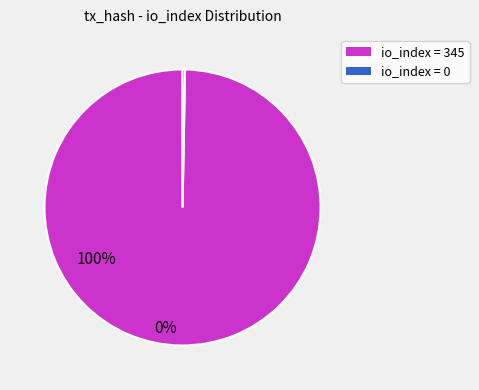

Is there any slice that represents more than half of the pie?

Yes